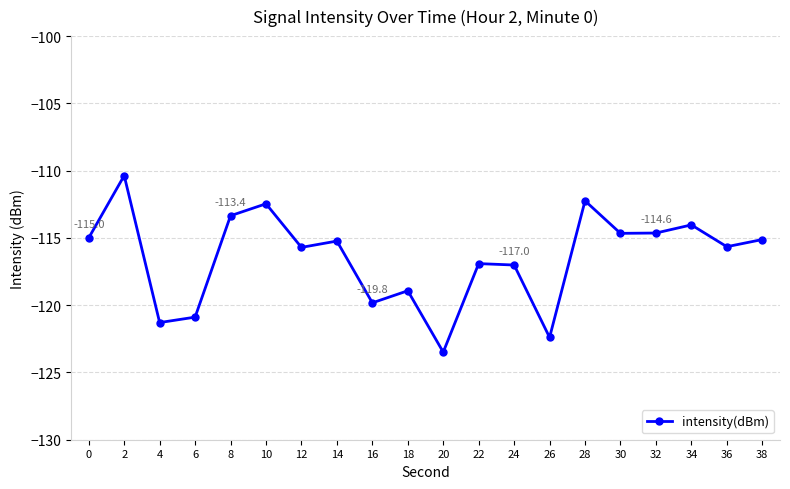

True or false: the data shows -114.6 at 32.

True